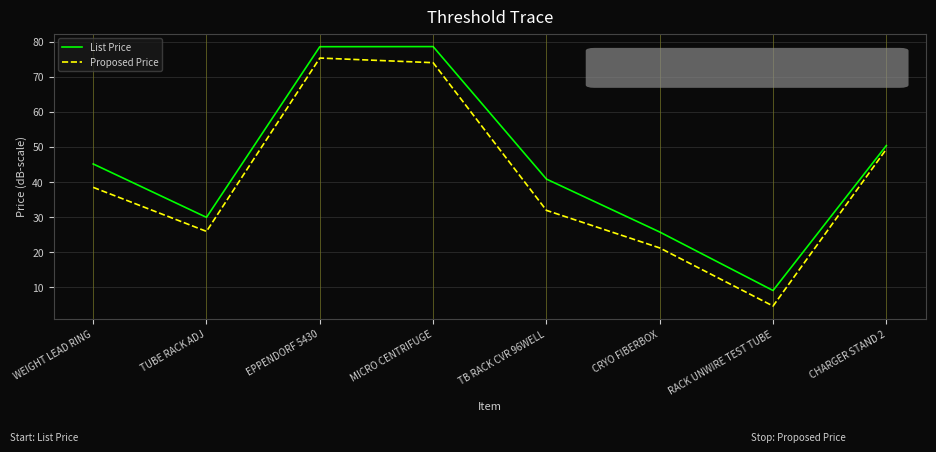

The List Price series shows 29.6 at WEIGHT LEAD RING. True or false?

False